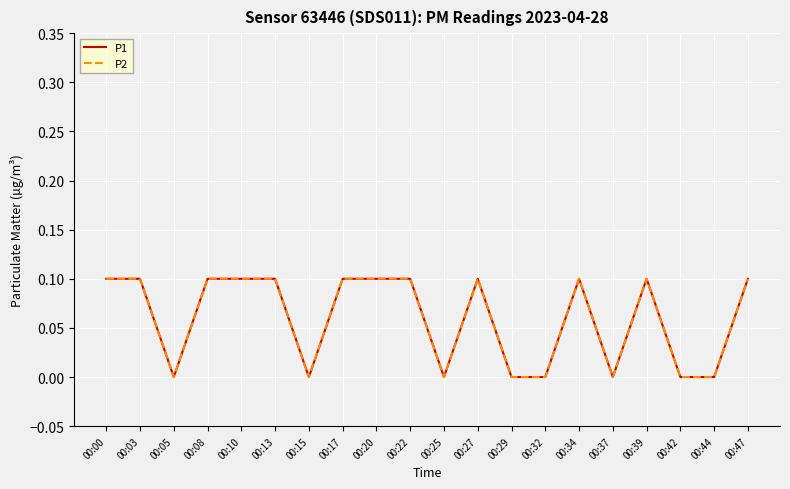

True or false: P2 and P1 intersect in this chart.

False